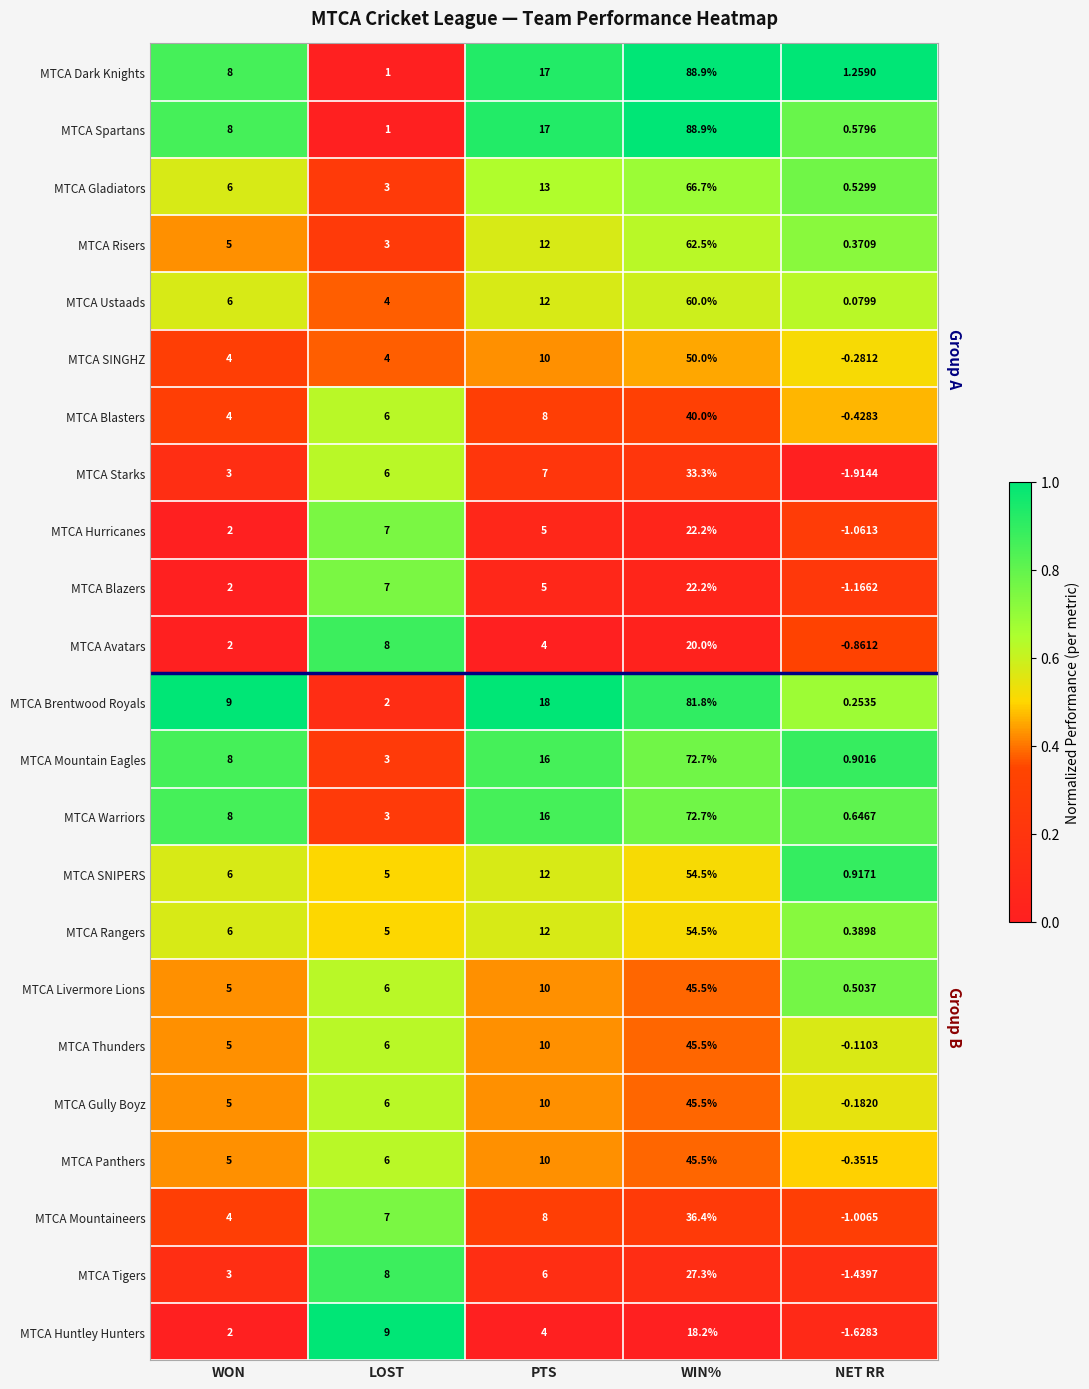

Which series has the largest range (max minus min)?

MTCA Spartans